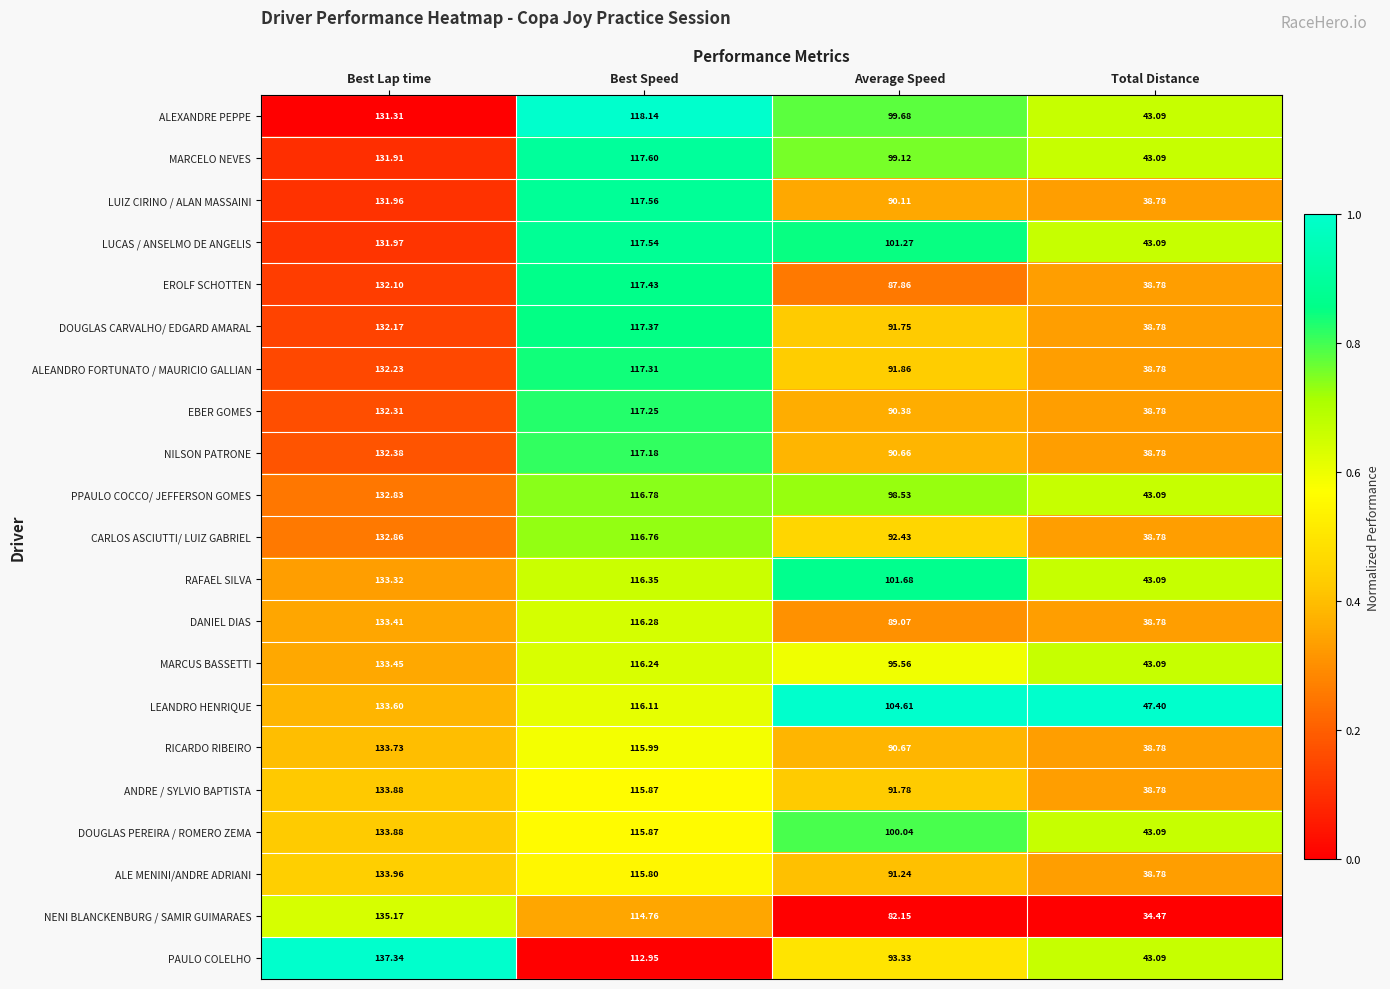

Rank the series at Average Speed from lowest to highest value.

NENI BLANCKENBURG / SAMIR GUIMARAES, EROLF SCHOTTEN, DANIEL DIAS, LUIZ CIRINO / ALAN MASSAINI, EBER GOMES, NILSON PATRONE, RICARDO RIBEIRO, ALE MENINI/ANDRE ADRIANI, DOUGLAS CARVALHO/ EDGARD AMARAL, ANDRE / SYLVIO BAPTISTA, ALEANDRO FORTUNATO / MAURICIO GALLIAN, CARLOS ASCIUTTI/ LUIZ GABRIEL, PAULO COLELHO, MARCUS BASSETTI, PPAULO COCCO/ JEFFERSON GOMES, MARCELO NEVES, ALEXANDRE PEPPE, DOUGLAS PEREIRA / ROMERO ZEMA, LUCAS / ANSELMO DE ANGELIS, RAFAEL SILVA, LEANDRO HENRIQUE